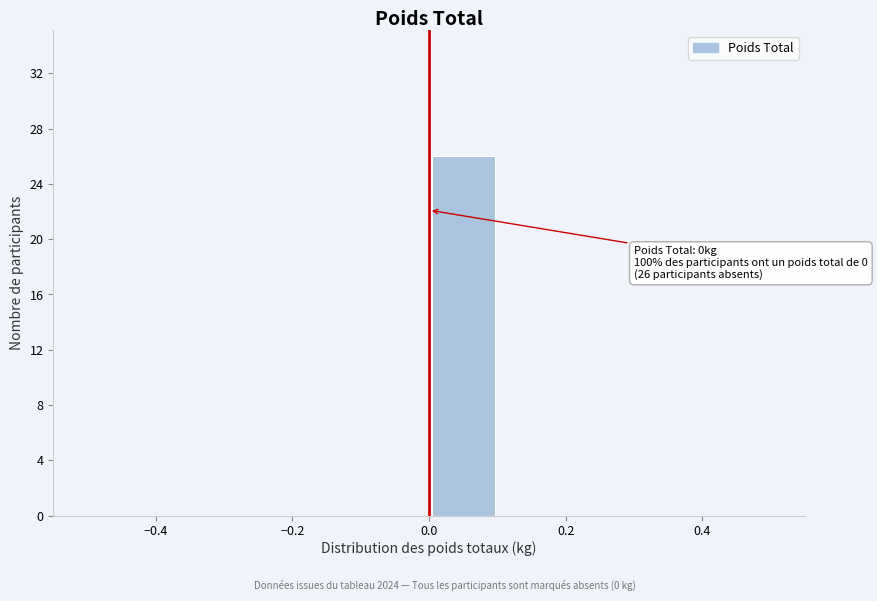

Which range on the x-axis has the tallest bar?

0.0 to 0.1